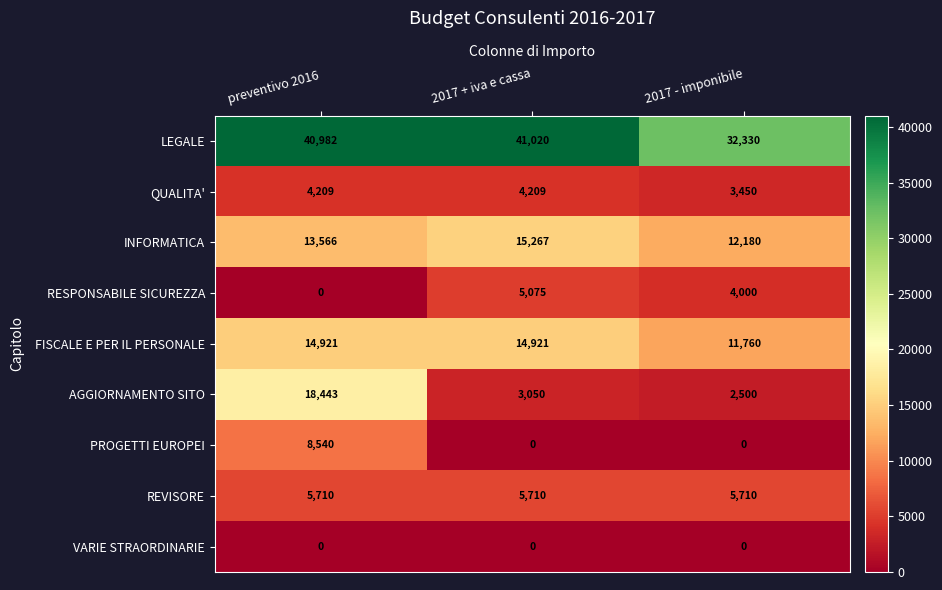

What is the sum of the QUALITA' values at preventivo 2016 and 2017 + iva e cassa?

8418